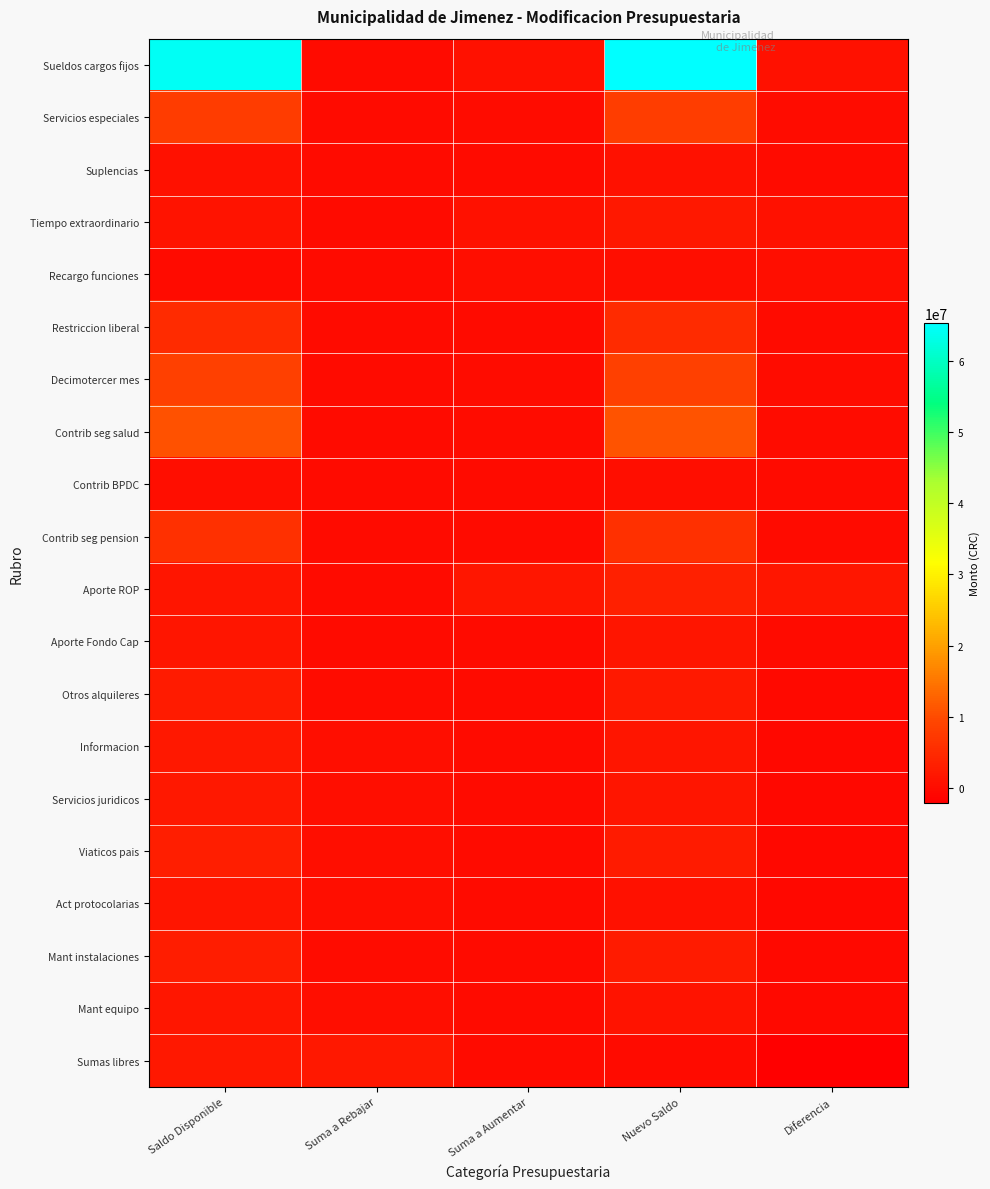

Reading left to right, extract all data points from this chart.

Sueldos cargos fijos: Saldo Disponible=64288285	Suma a Rebajar=0	Suma a Aumentar=1020000	Nuevo Saldo=65308285	Diferencia=1020000
Servicios especiales: Saldo Disponible=7942815	Suma a Rebajar=0	Suma a Aumentar=100000	Nuevo Saldo=8042815	Diferencia=100000
Suplencias: Saldo Disponible=888170	Suma a Rebajar=0	Suma a Aumentar=13000	Nuevo Saldo=901170	Diferencia=13000
Tiempo extraordinario: Saldo Disponible=1235038	Suma a Rebajar=0	Suma a Aumentar=905000	Nuevo Saldo=2140038	Diferencia=905000
Recargo funciones: Saldo Disponible=0	Suma a Rebajar=0	Suma a Aumentar=550000	Nuevo Saldo=550000	Diferencia=550000
Restriccion liberal: Saldo Disponible=5146190	Suma a Rebajar=0	Suma a Aumentar=17000	Nuevo Saldo=5163190	Diferencia=17000
Decimotercer mes: Saldo Disponible=8558805	Suma a Rebajar=0	Suma a Aumentar=62000	Nuevo Saldo=8620805	Diferencia=62000
Contrib seg salud: Saldo Disponible=10664800	Suma a Rebajar=0	Suma a Aumentar=305000	Nuevo Saldo=10969800	Diferencia=305000
Contrib BPDC: Saldo Disponible=564881	Suma a Rebajar=0	Suma a Aumentar=5000	Nuevo Saldo=569881	Diferencia=5000
Contrib seg pension: Saldo Disponible=6008281	Suma a Rebajar=0	Suma a Aumentar=45000	Nuevo Saldo=6053281	Diferencia=45000
Aporte ROP: Saldo Disponible=1612585	Suma a Rebajar=0	Suma a Aumentar=1750000	Nuevo Saldo=3362585	Diferencia=1750000
Aporte Fondo Cap: Saldo Disponible=1612585	Suma a Rebajar=0	Suma a Aumentar=15000	Nuevo Saldo=1627585	Diferencia=15000
Otros alquileres: Saldo Disponible=2663011	Suma a Rebajar=300000	Suma a Aumentar=0	Nuevo Saldo=2363011	Diferencia=-300000
Informacion: Saldo Disponible=1936000	Suma a Rebajar=500000	Suma a Aumentar=0	Nuevo Saldo=1436000	Diferencia=-500000
Servicios juridicos: Saldo Disponible=2000000	Suma a Rebajar=500000	Suma a Aumentar=0	Nuevo Saldo=1500000	Diferencia=-500000
Viaticos pais: Saldo Disponible=2991000	Suma a Rebajar=500000	Suma a Aumentar=0	Nuevo Saldo=2491000	Diferencia=-500000
Act protocolarias: Saldo Disponible=1460000	Suma a Rebajar=500000	Suma a Aumentar=0	Nuevo Saldo=960000	Diferencia=-500000
Mant instalaciones: Saldo Disponible=2800000	Suma a Rebajar=215000	Suma a Aumentar=0	Nuevo Saldo=2585000	Diferencia=-215000
Mant equipo: Saldo Disponible=1750000	Suma a Rebajar=447722	Suma a Aumentar=0	Nuevo Saldo=1302278	Diferencia=-447722
Sumas libres: Saldo Disponible=2046174	Suma a Rebajar=2046174	Suma a Aumentar=0	Nuevo Saldo=0	Diferencia=-2046174